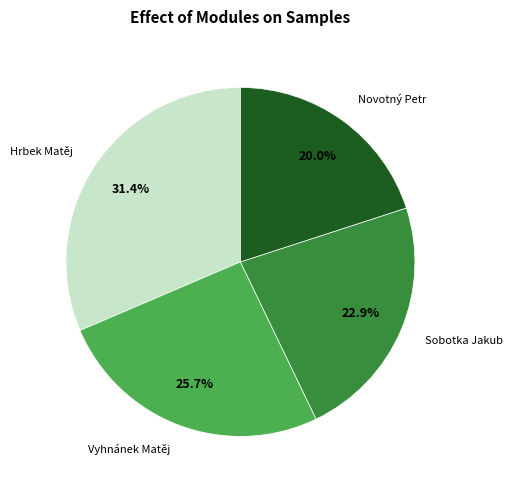

True or false: Sobotka Jakub accounts for 35% of the total.

False